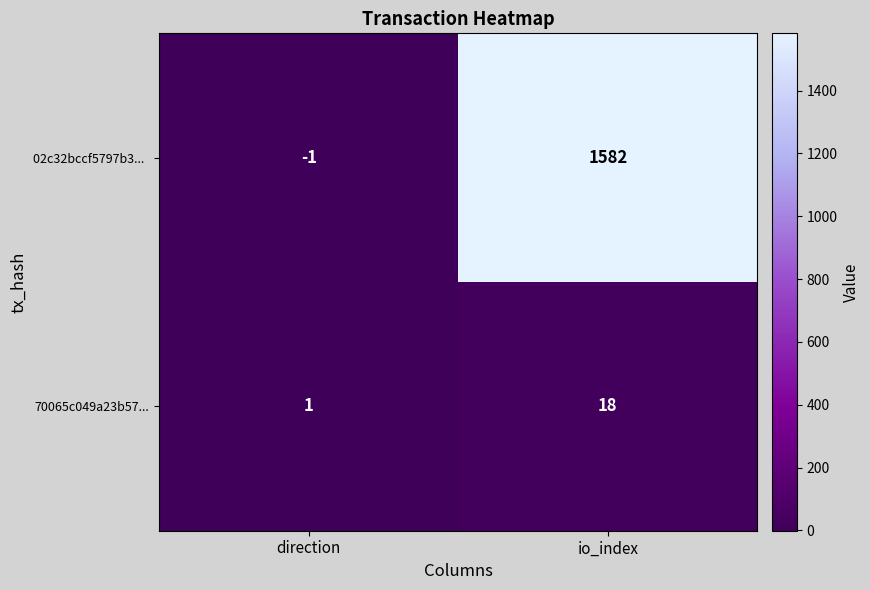

At how many categories does at least one series exceed 1579?

1